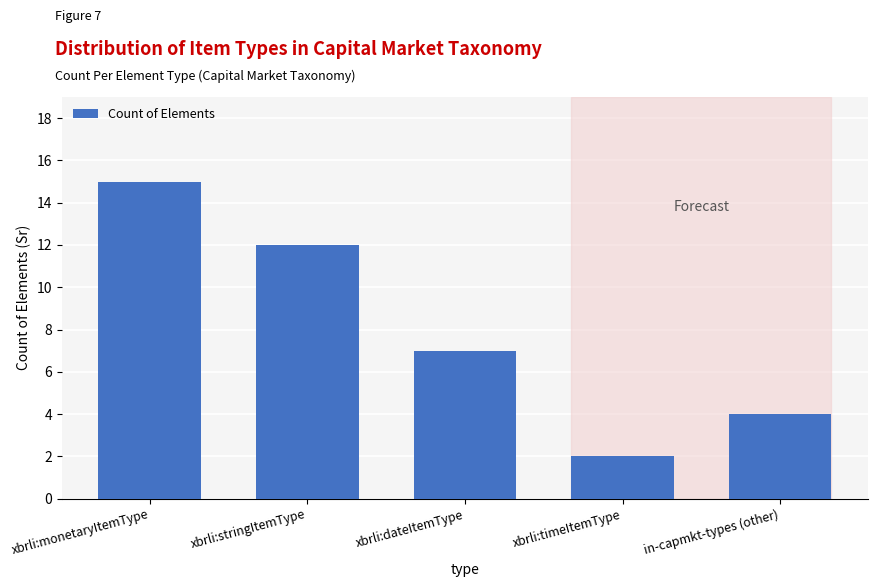

How many values are below 7?

2